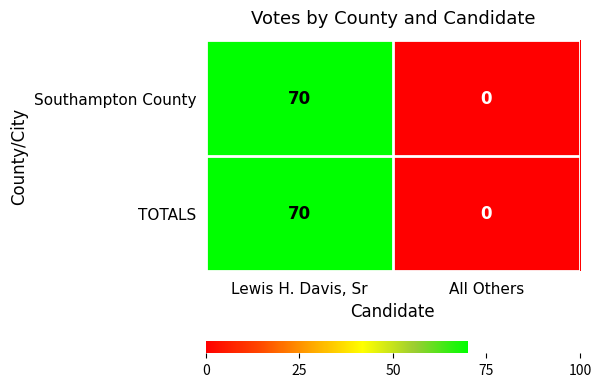

Reading right to left, transcribe all the data shown in this chart.

Southampton County: All Others=0	Lewis H. Davis, Sr=70
TOTALS: All Others=0	Lewis H. Davis, Sr=70